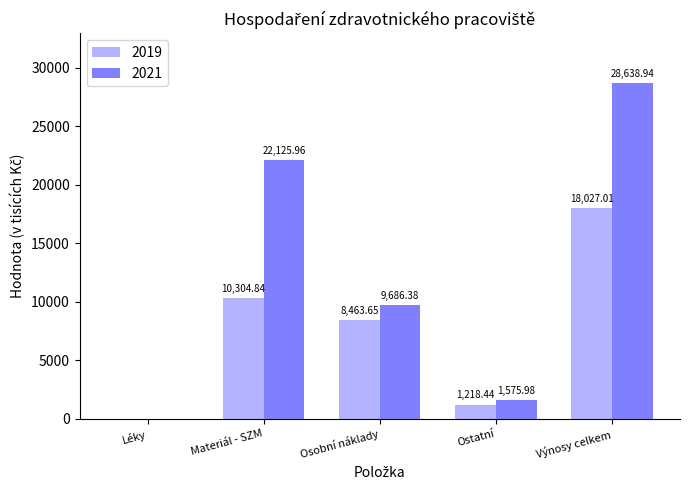

What is the average value of the 2021 series?

12407.4